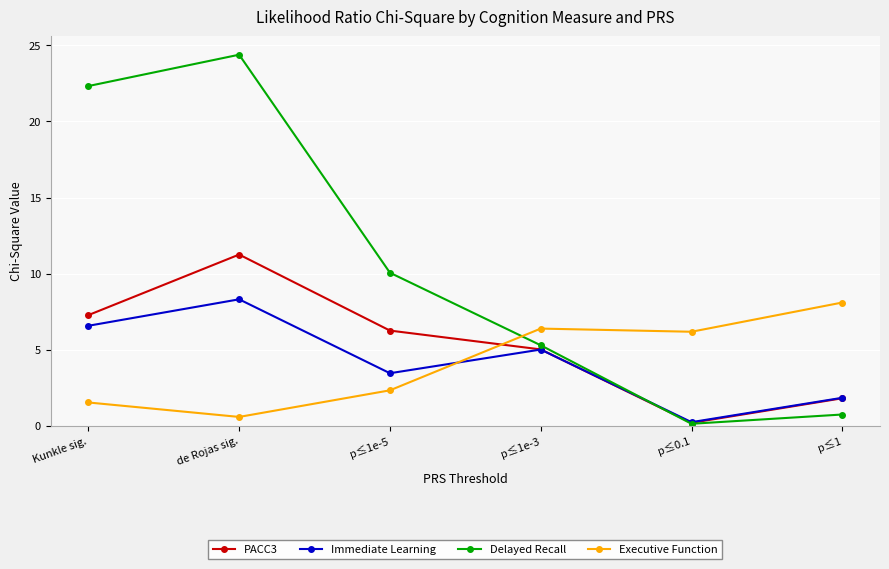

What is the difference between the maximum and minimum values in the Delayed Recall series?

24.3